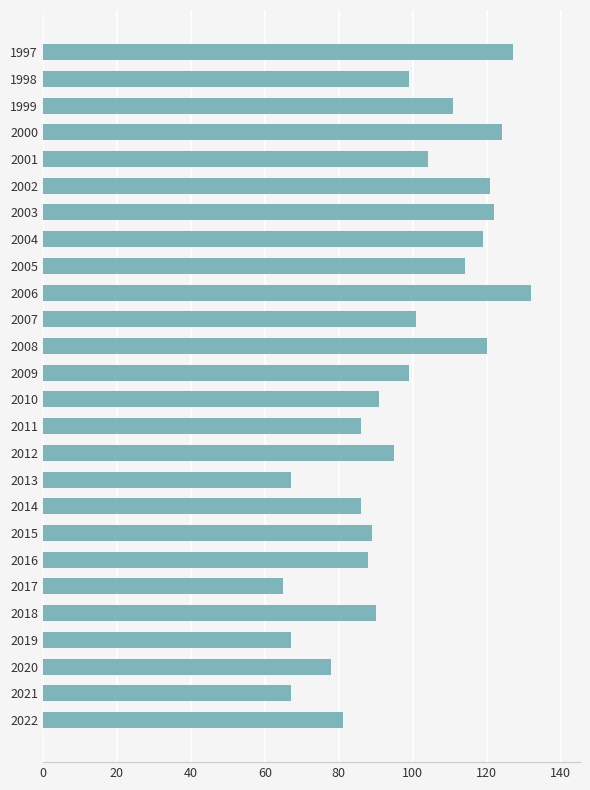

What is the sum of the values at 2005 and 2008?

234